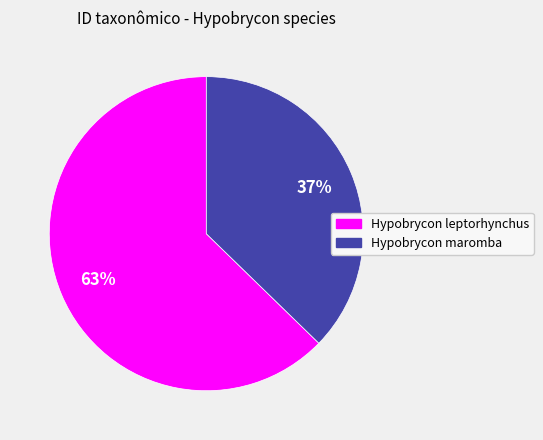

Do Hypobrycon maromba and Hypobrycon leptorhynchus together represent more than half of the pie?

Yes